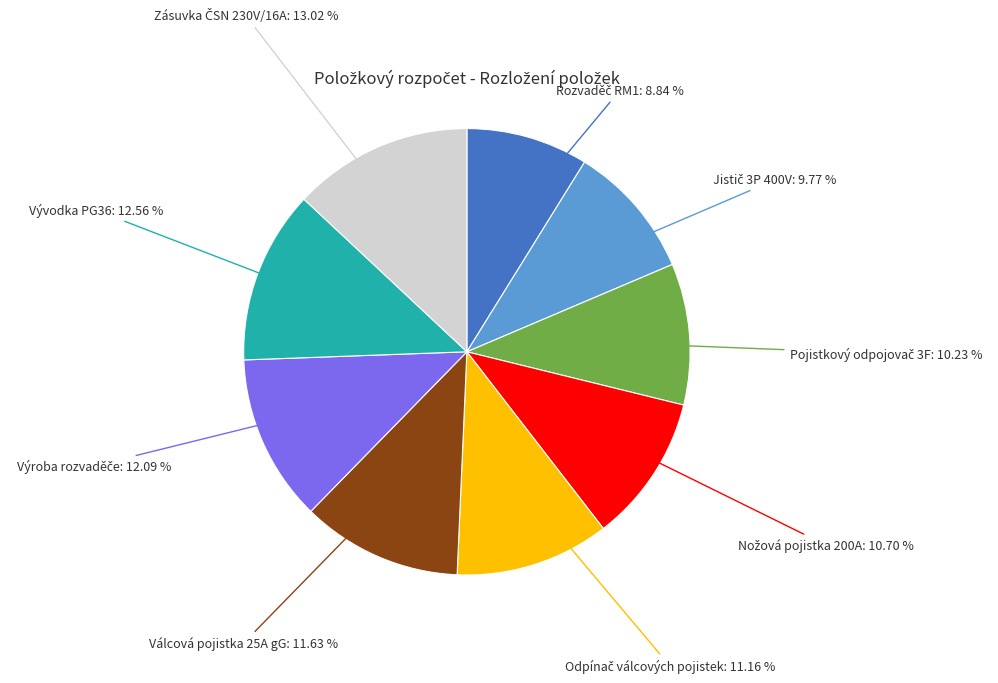

Is there a majority slice in this chart?

No